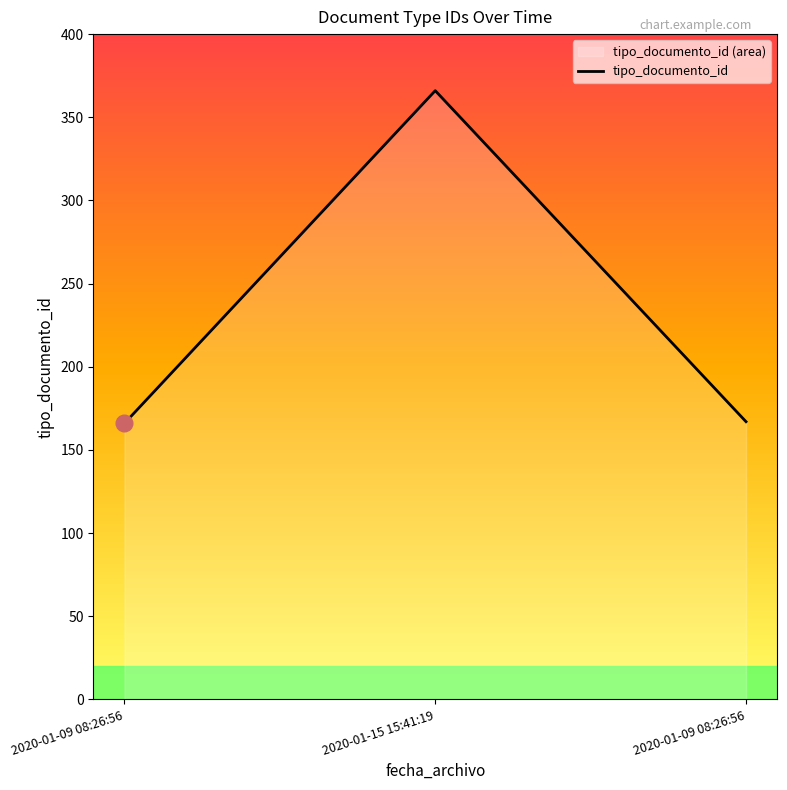

Reading left to right, extract all data points from this chart.

2020-01-09 08:26:56=166	2020-01-15 15:41:19=366	2020-01-09 08:26:56=167